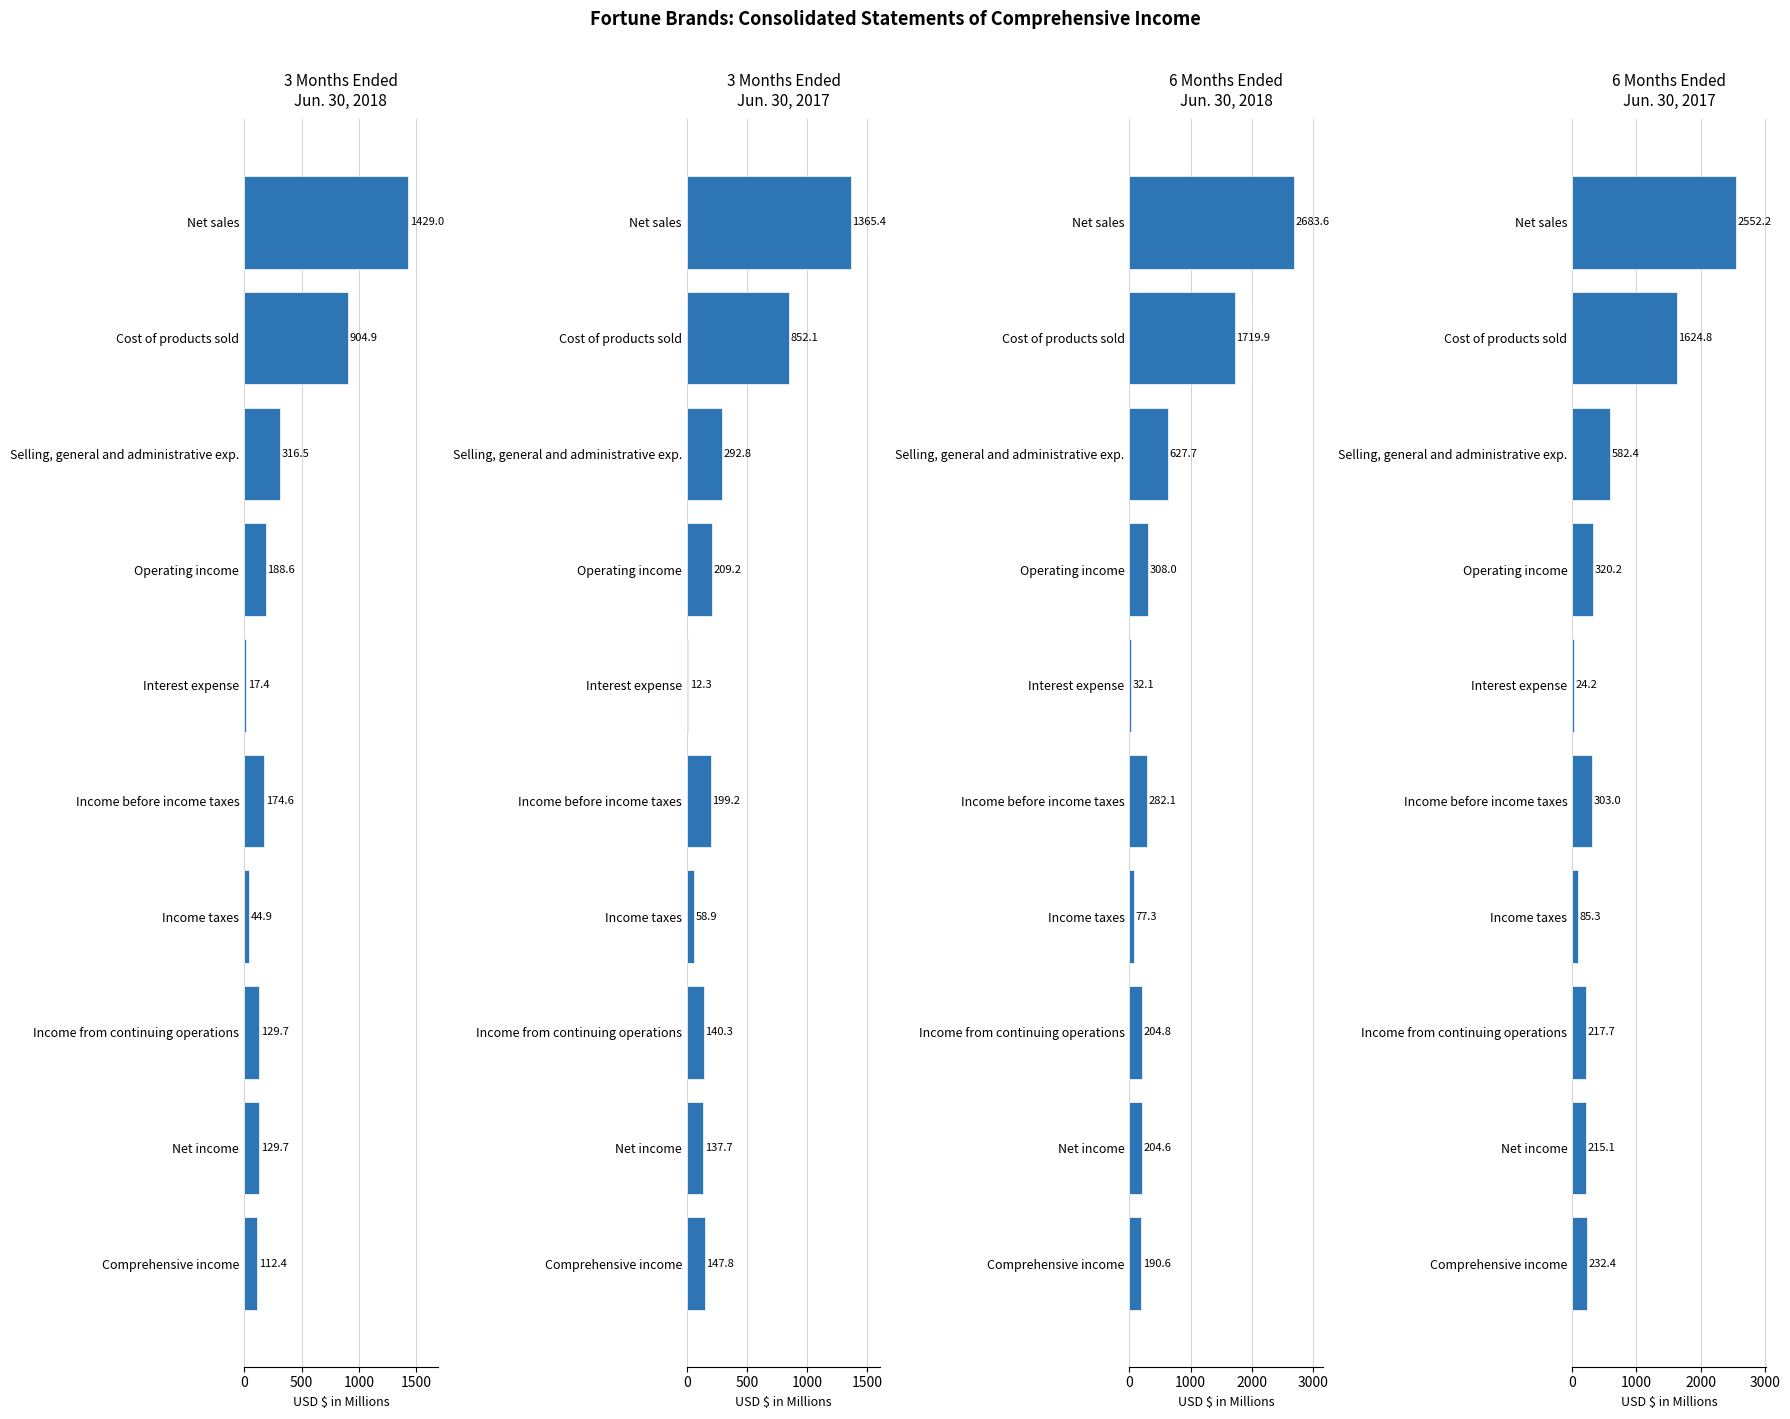

How many groups of bars are there?

10